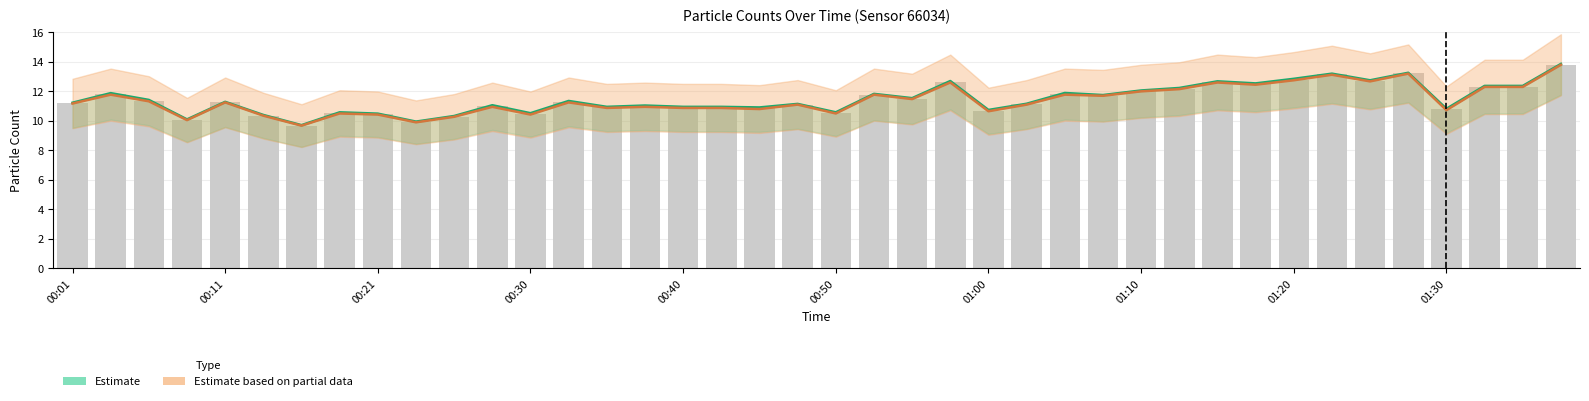

How many categories are shown in the chart?

40